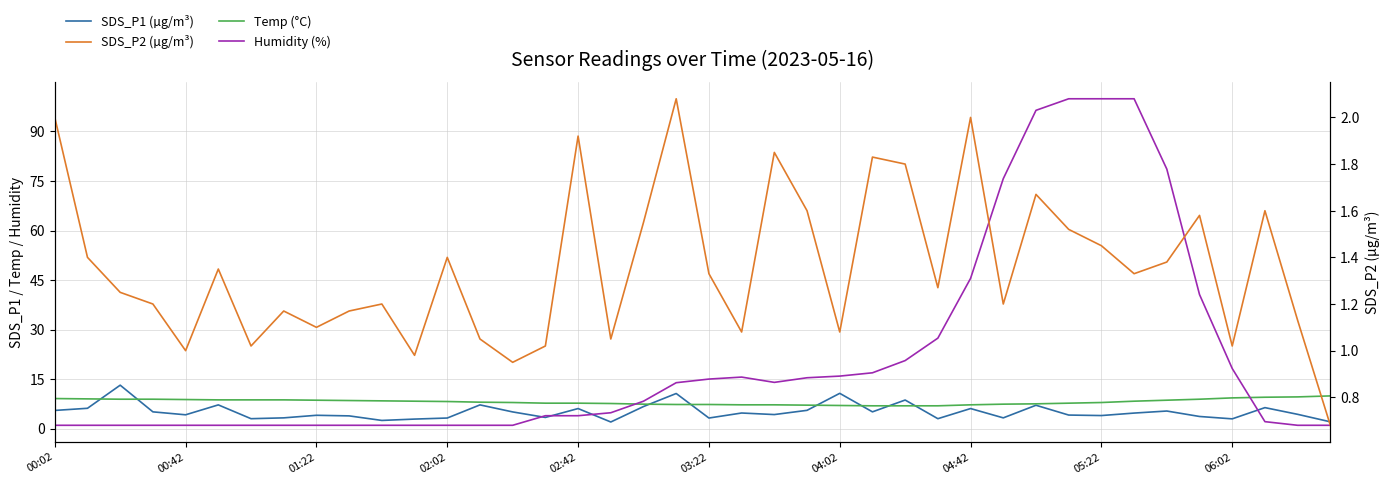

What is the highest value of the Temp (°C) series?

9.9